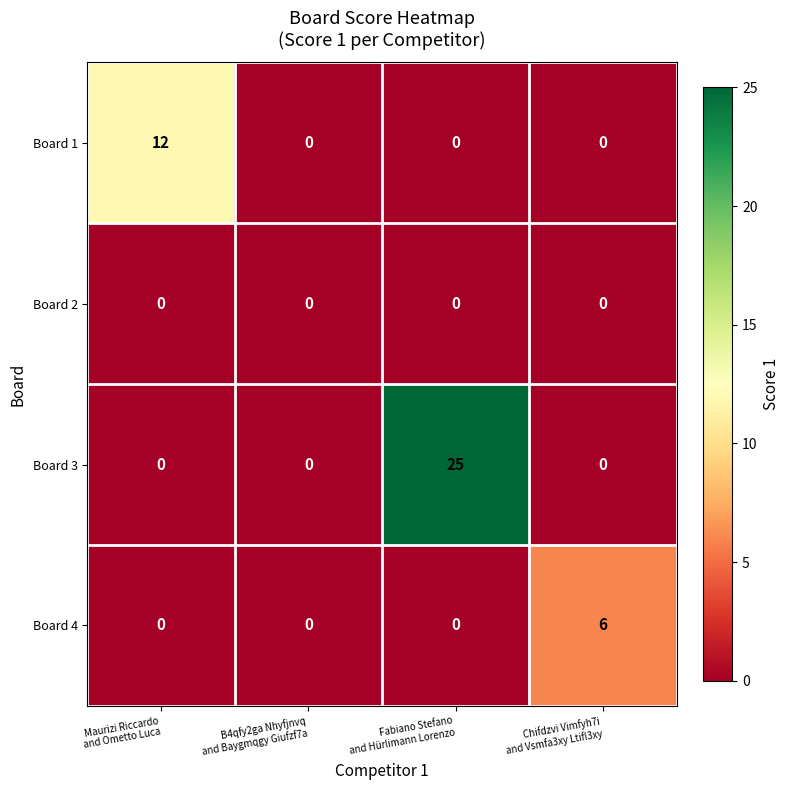

Which series has the widest spread of values?

Board 3